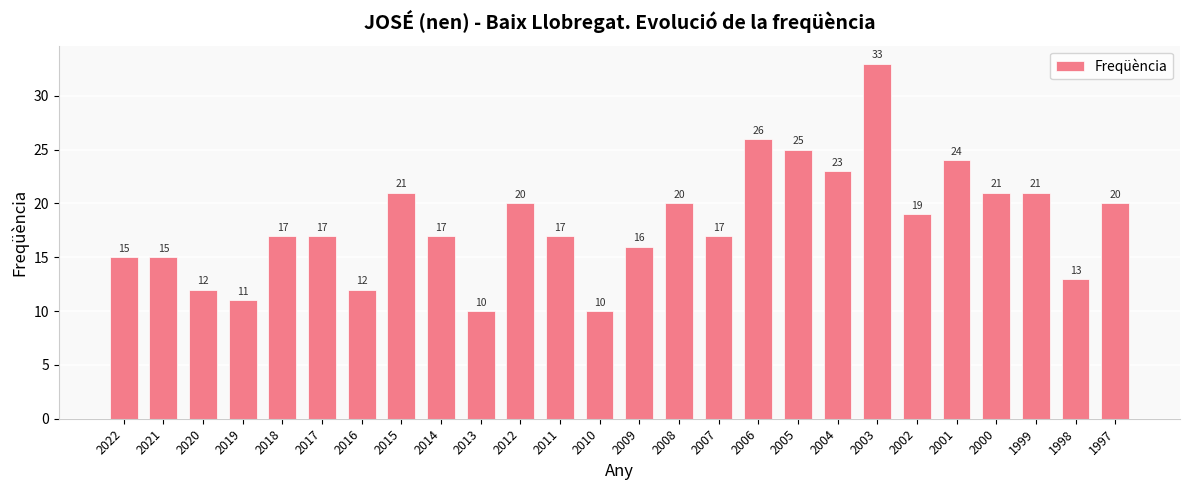

How many values are below 17?

9